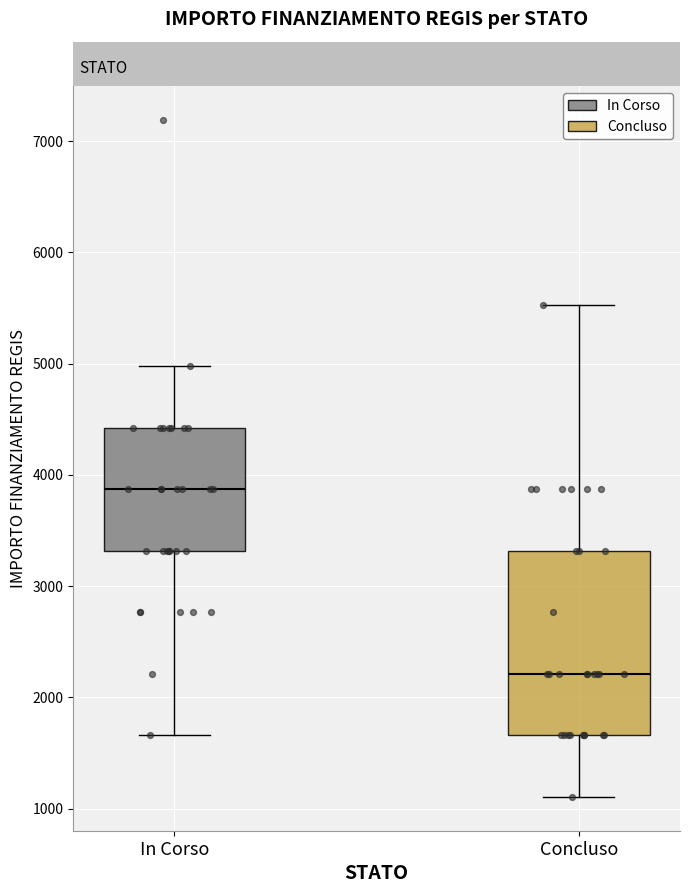

Reading left to right, transcribe this box plot: for each box, give where its median line is, the range the box spans, and where its two whiskers end, as read against the y-axis. The values are not printed on the chart, so give them approximately, as read against the axis.

In Corso: median 3900, box 3300 to 4400, whiskers 1700 to 5000
Concluso: median 2200, box 1700 to 3300, whiskers 1100 to 5500